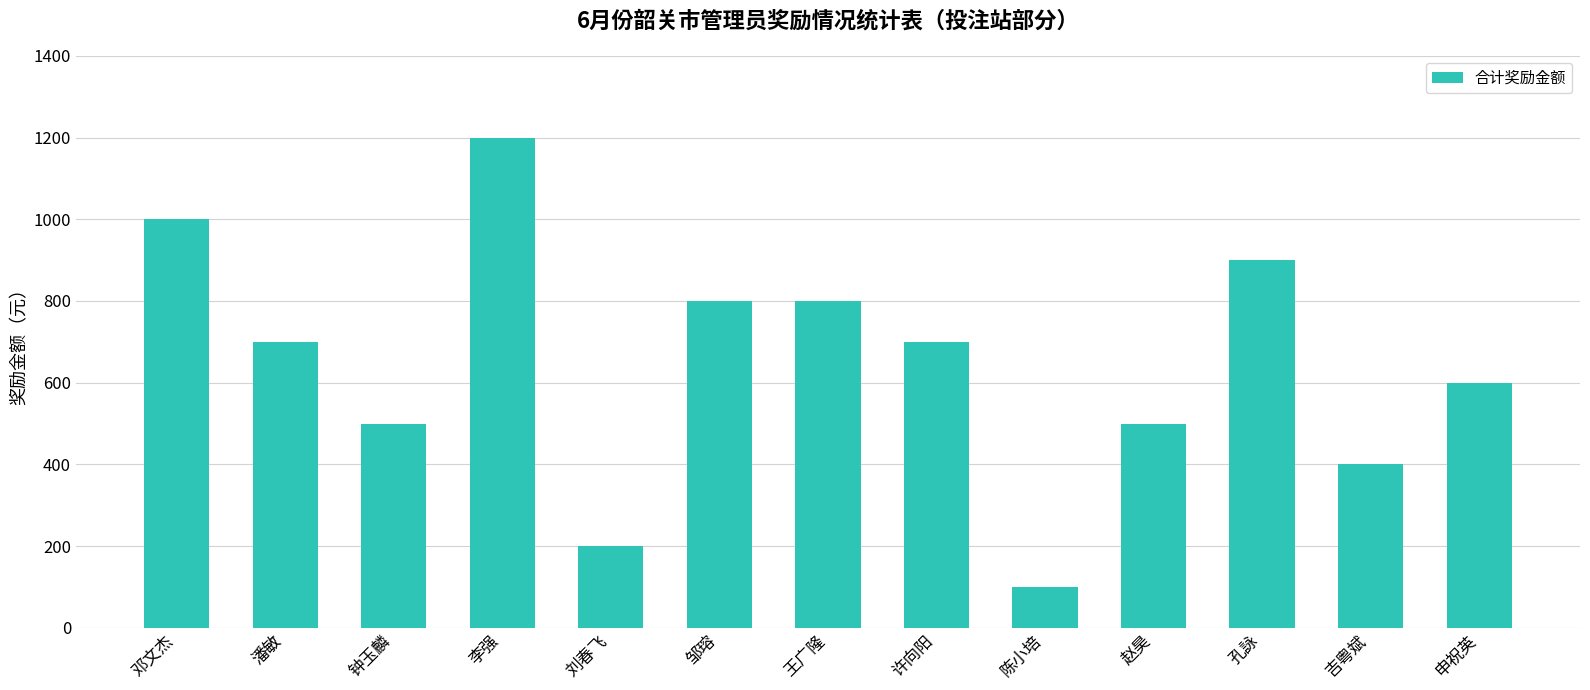

What position from the right is 申祝英?

1